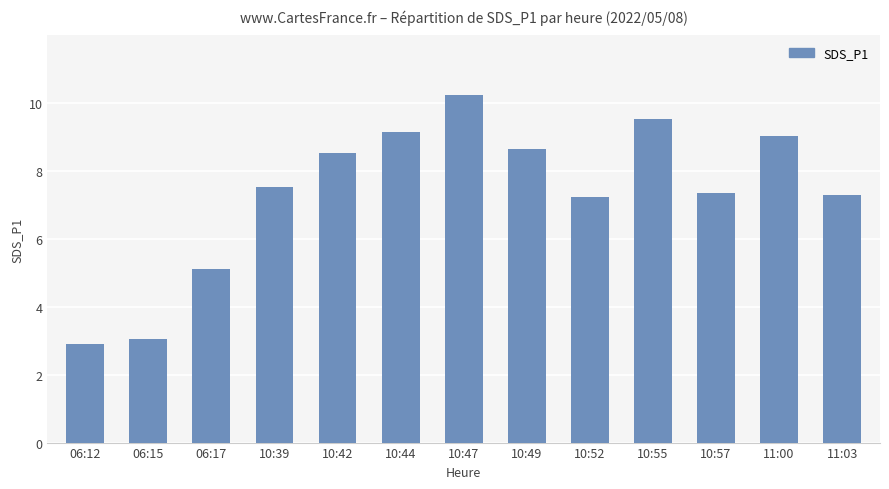

Does the chart contain stacked bars?

No